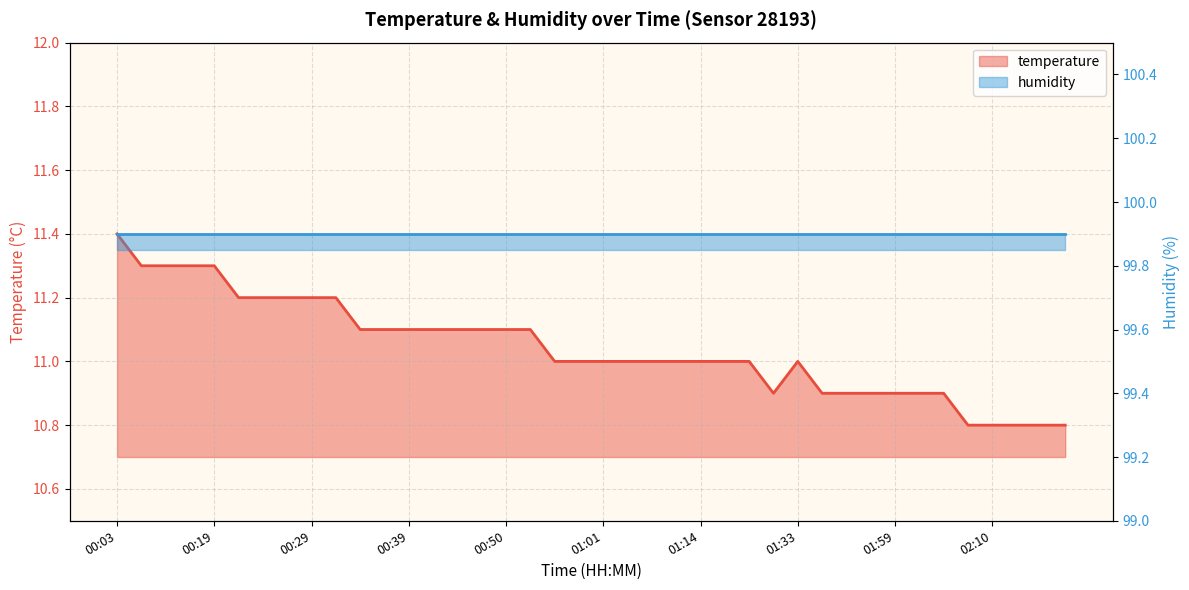

At which label does the data first exceed 11?

00:03